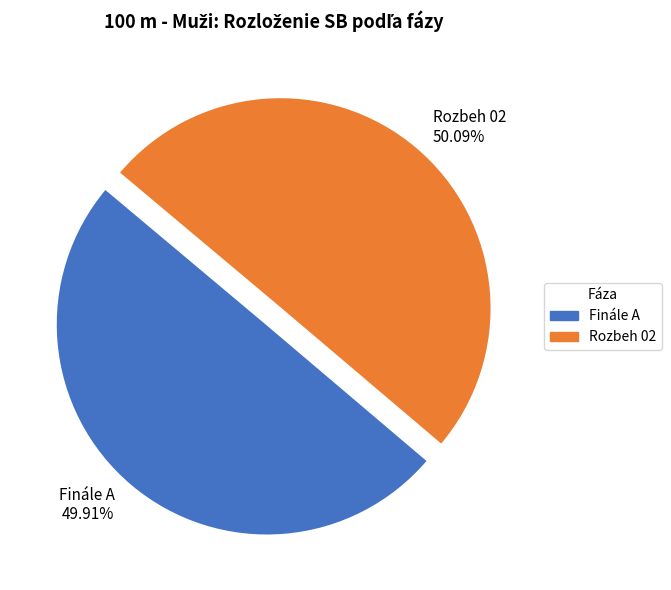

What is the ratio of the value at Rozbeh 02 to the value at Finále A?

1.0